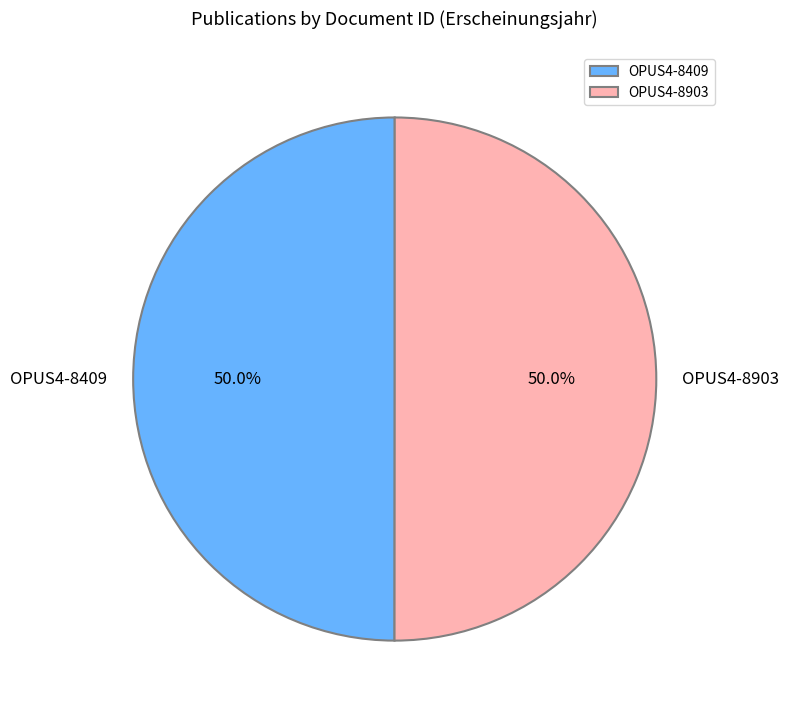

Do OPUS4-8903 and OPUS4-8409 together represent more than half of the pie?

Yes